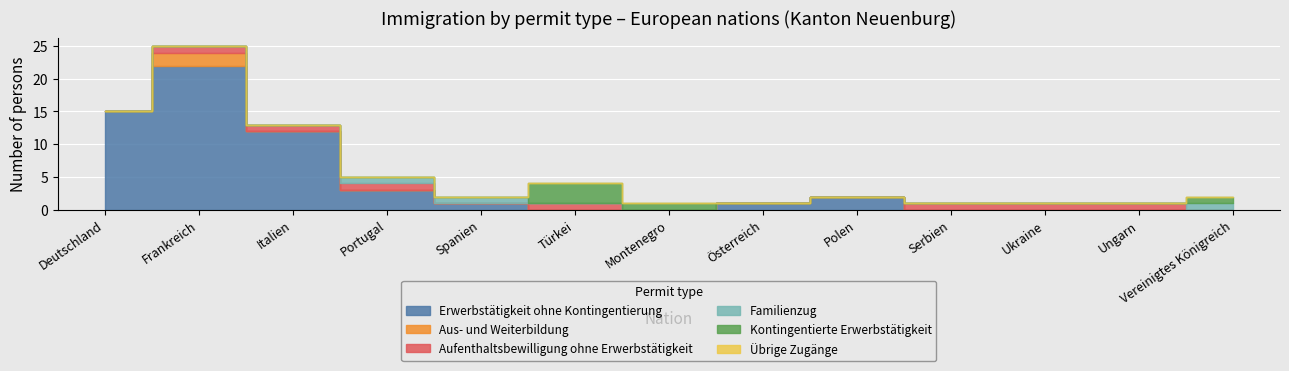

How many distinct data groups are displayed?

6